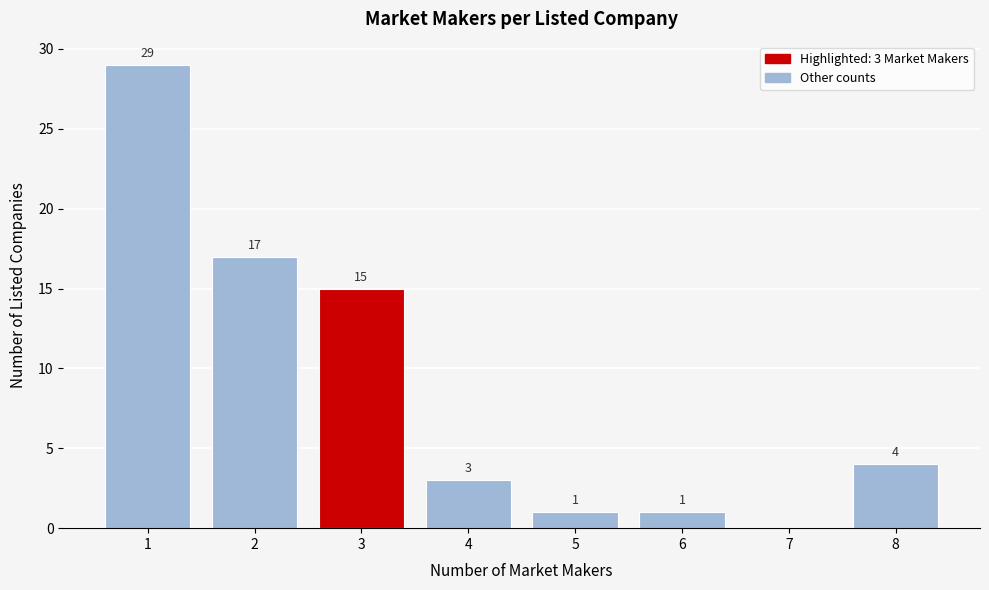

Which range on the x-axis has the tallest bar?

0.5 to 1.5